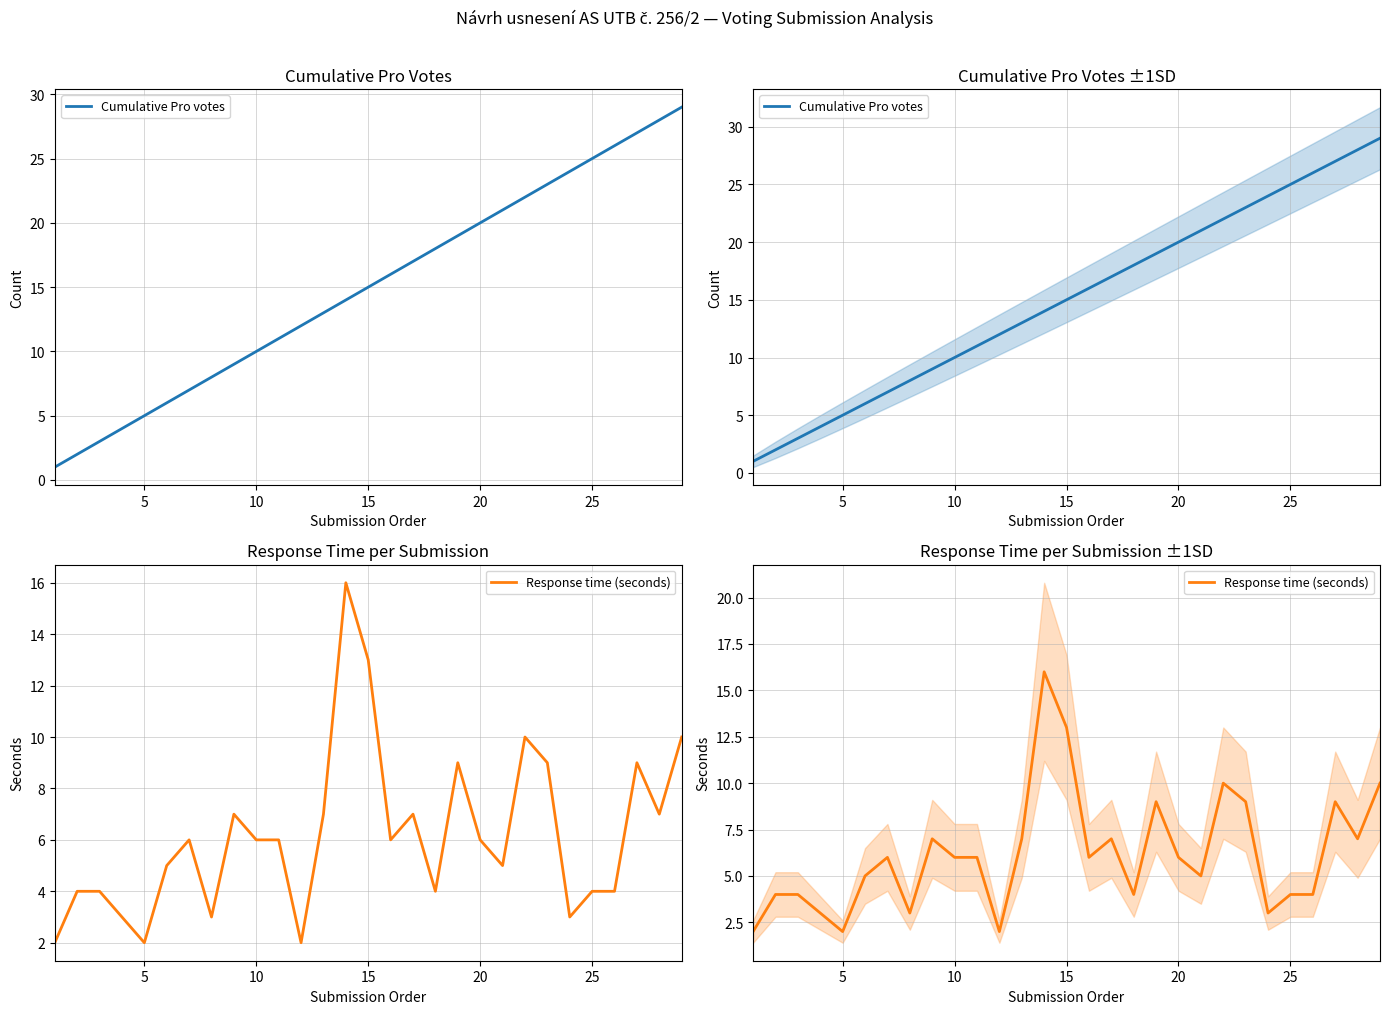

How many values in the Response time (seconds) series are below 6?

13